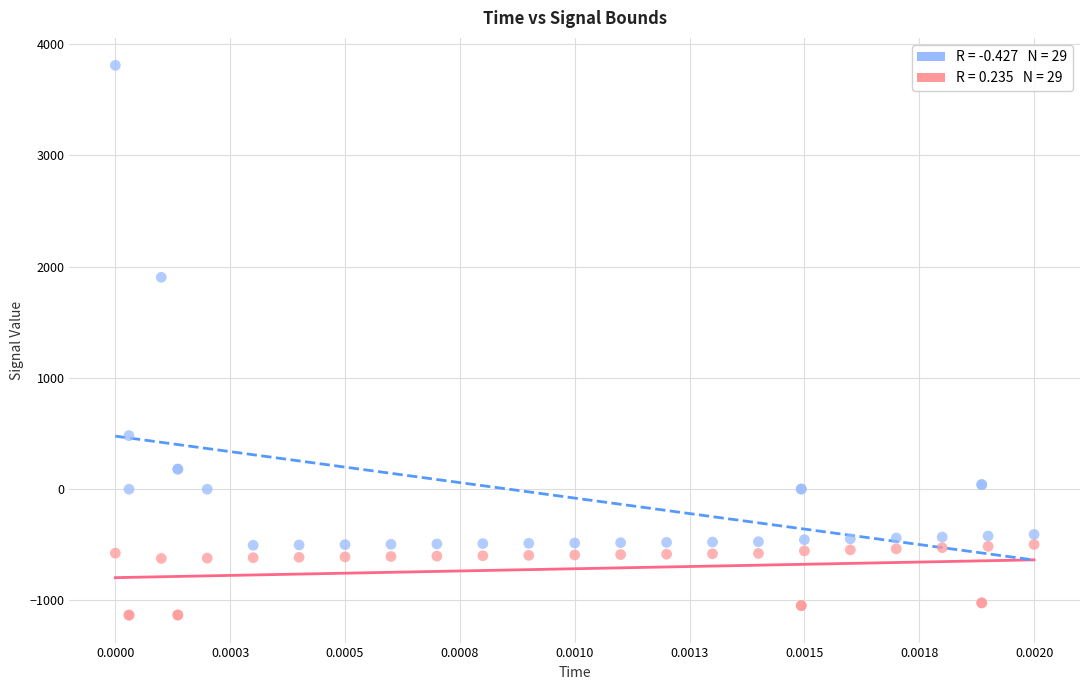

Across all series, what Y value is closest to 1338?

1904.5